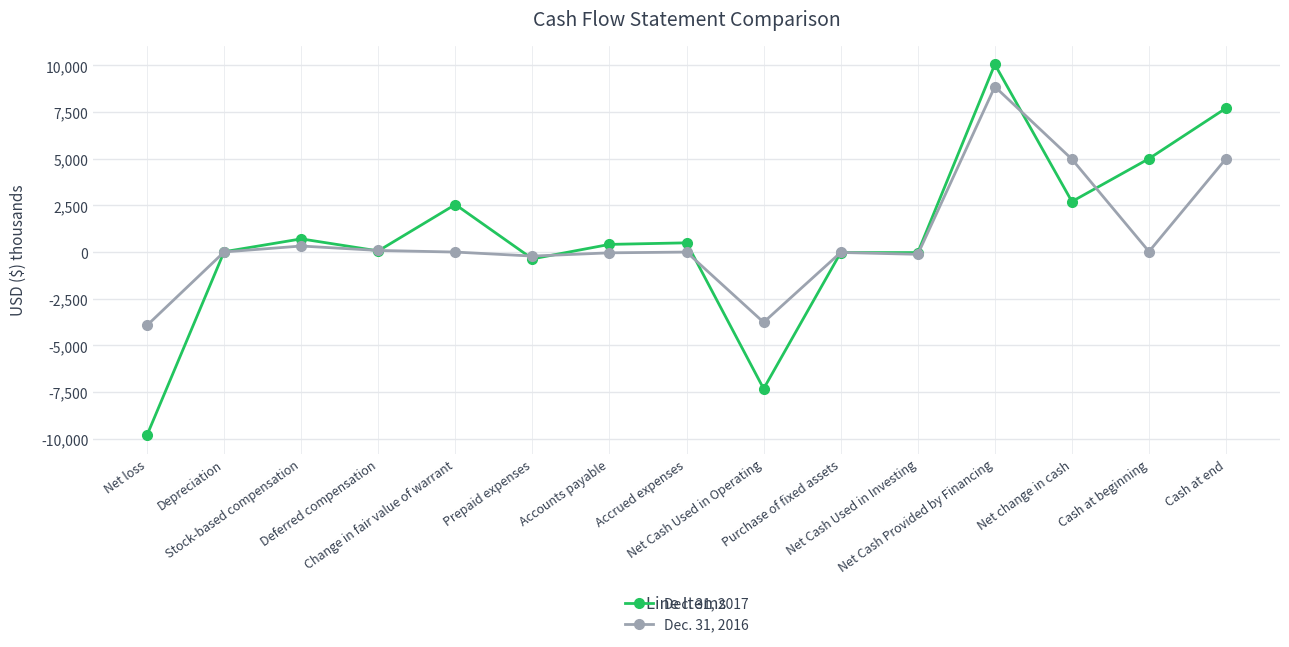

Rank the series by their maximum value, from lowest to highest.

Dec. 31, 2016, Dec. 31, 2017